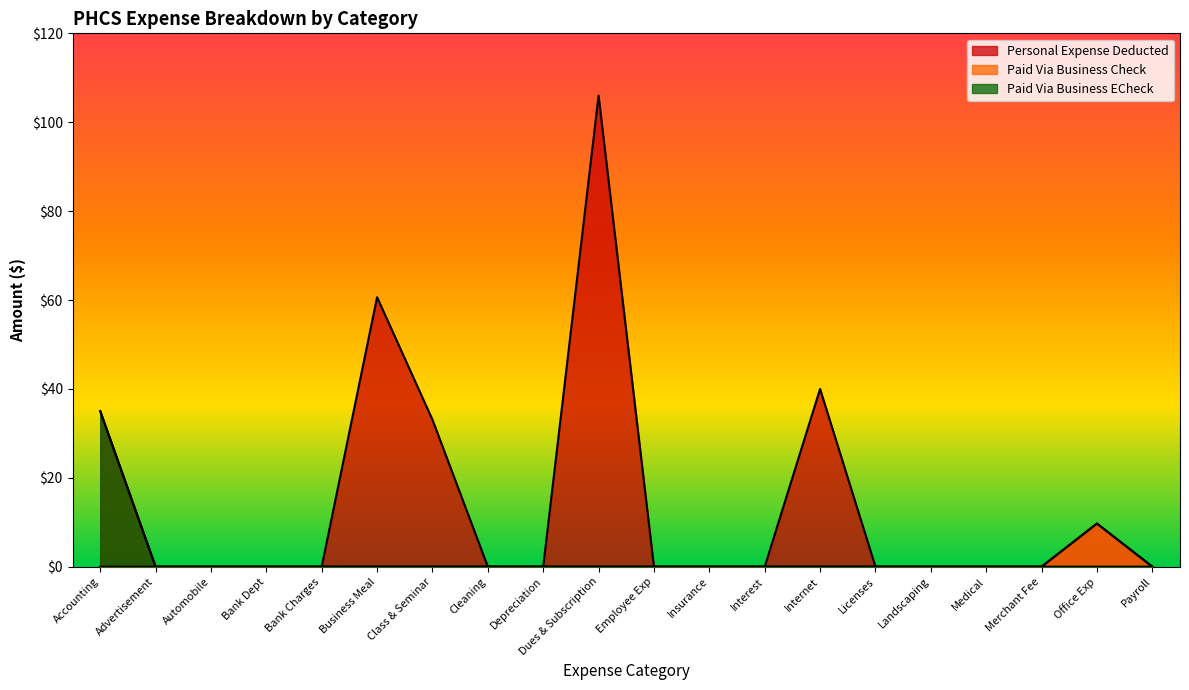

What is the total value across all series at Office Exp?

19.4